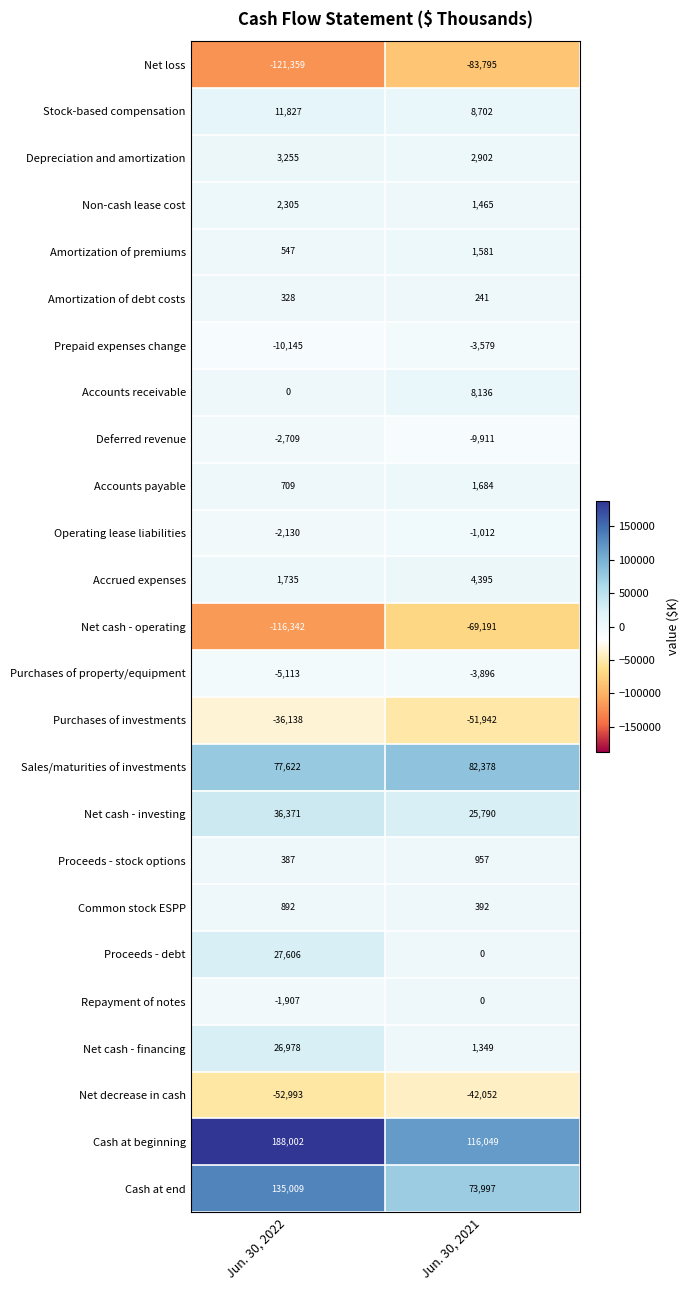

Which series changed the most between Jun. 30, 2022 and Jun. 30, 2021?

Cash at beginning